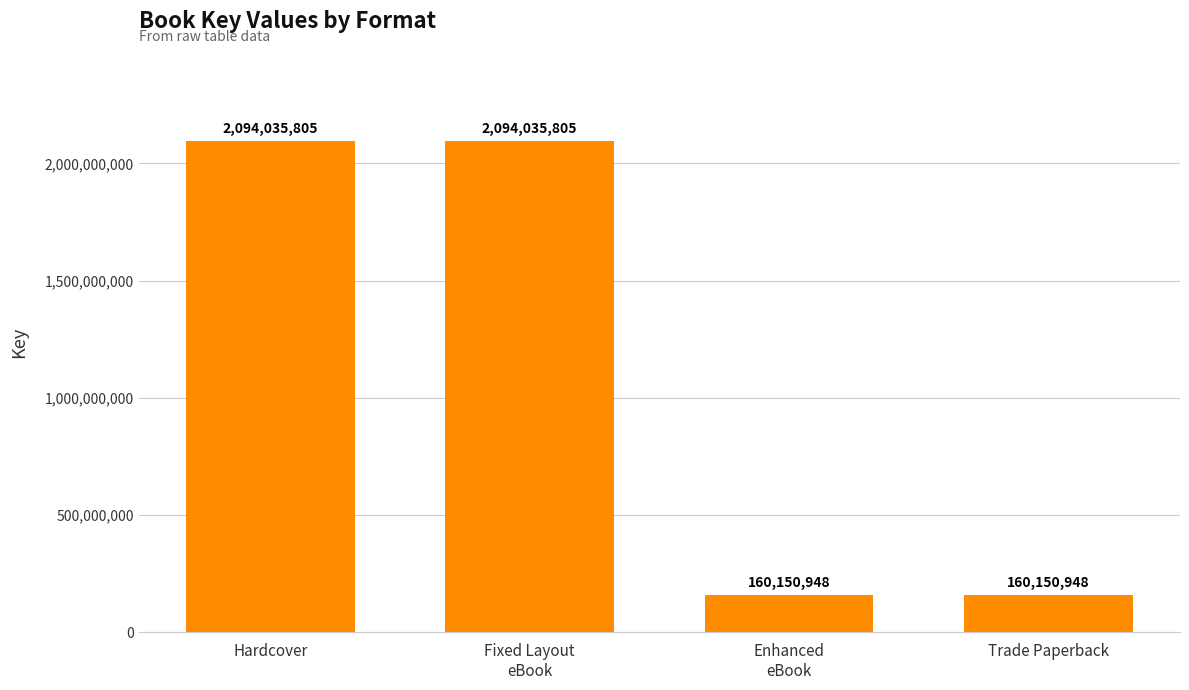

What is the label of the 4th bar from the left?

Trade Paperback